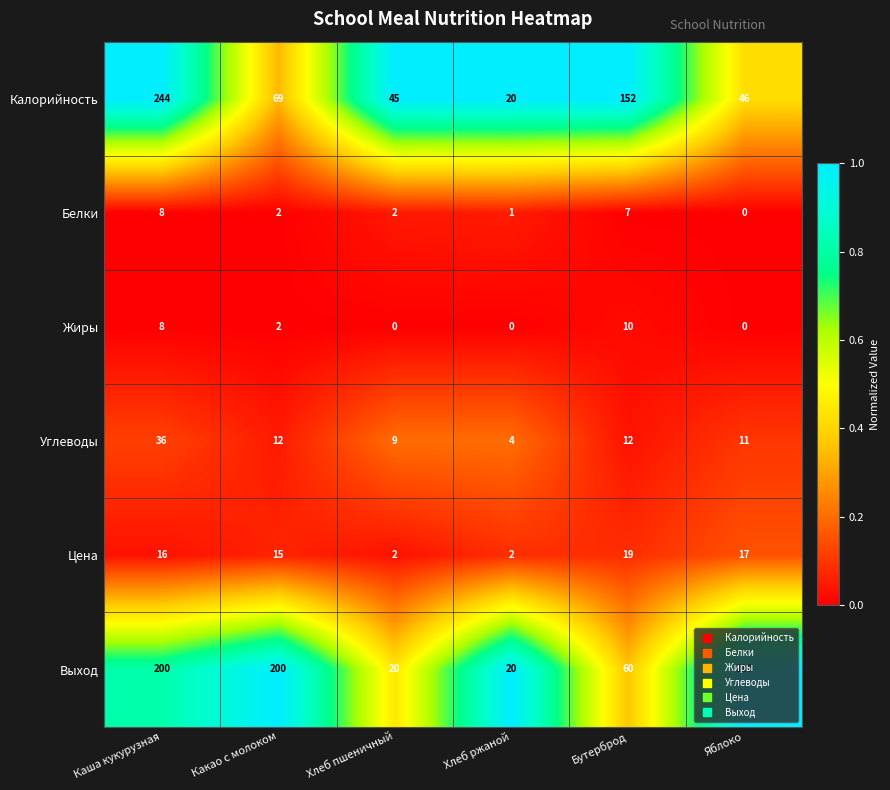

Which series has the largest total across all categories?

Выход